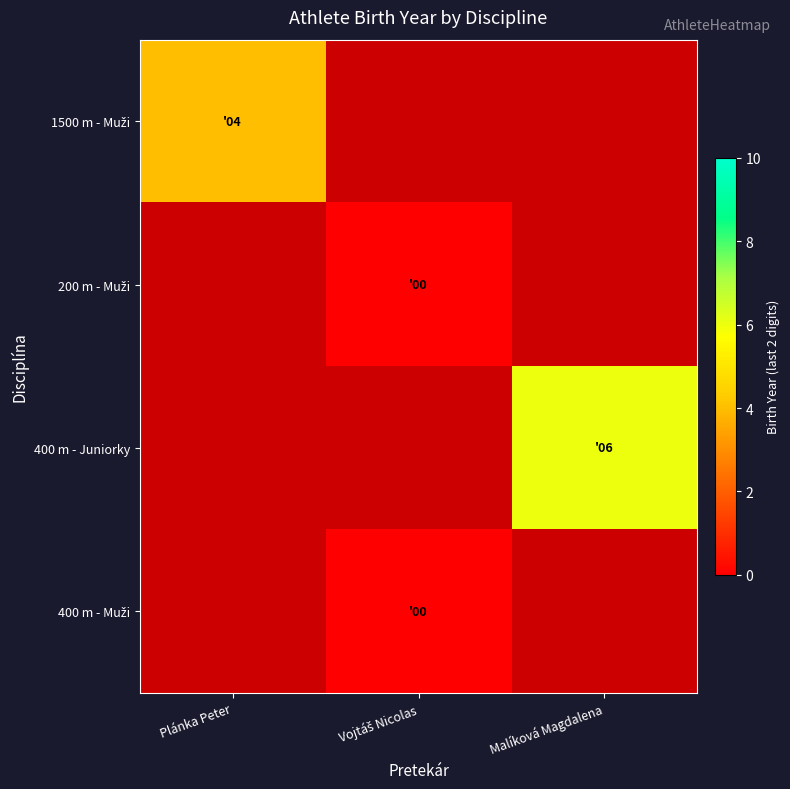

Count the number of categories in the chart.

3